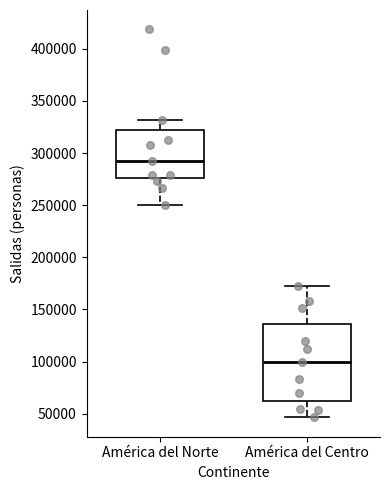

Comparing the boxes themselves (not the whiskers), which one is the tallest?

América del Centro